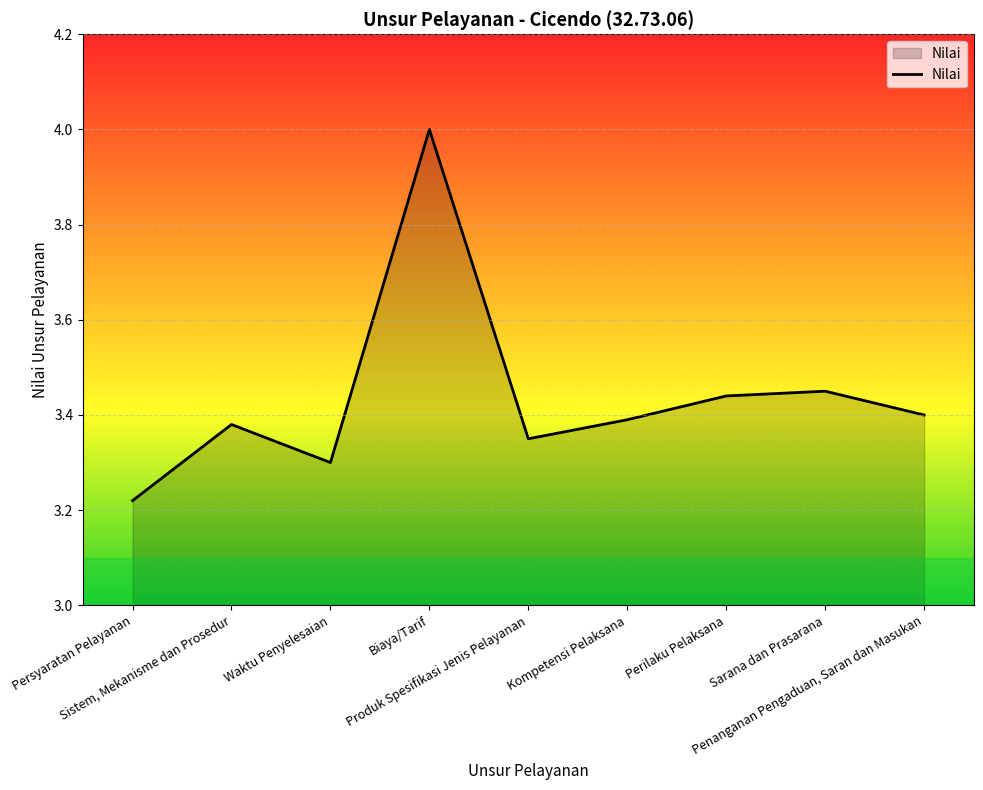

What is the greatest value displayed?

4.0